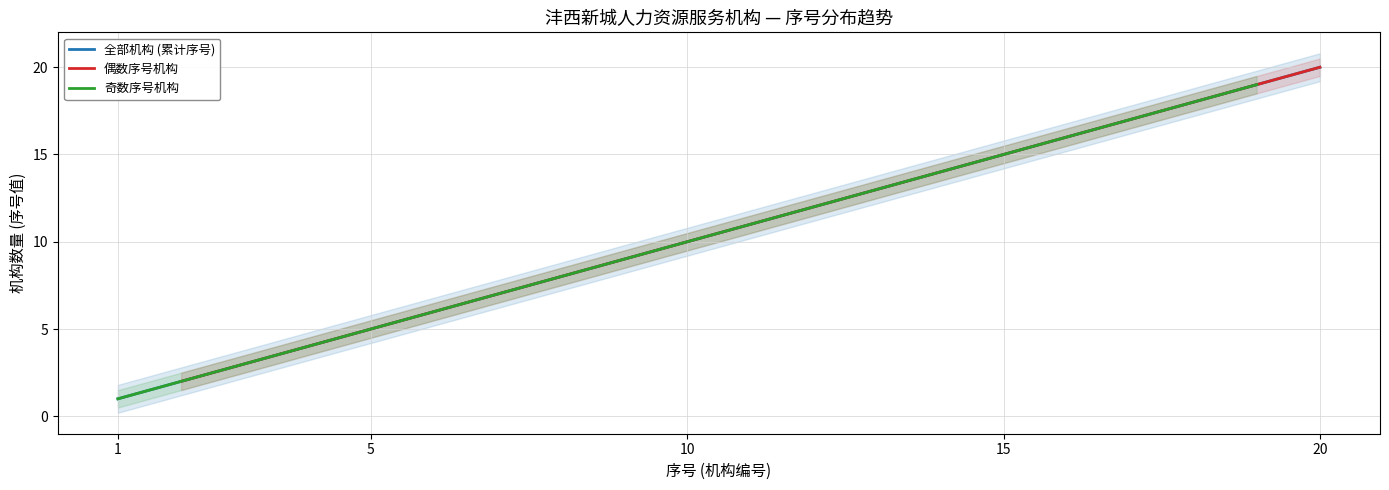

Between 17 and 15, which is larger?

17